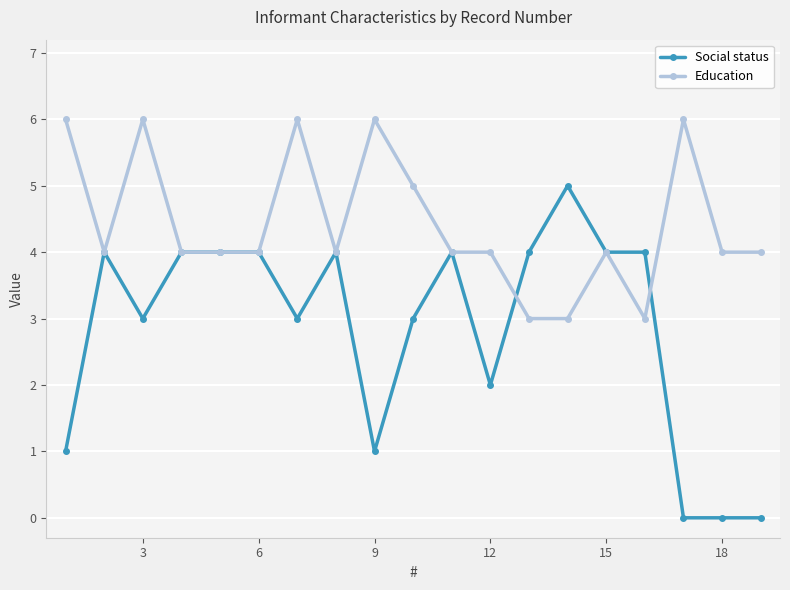

Which series has the widest spread of values?

Social status